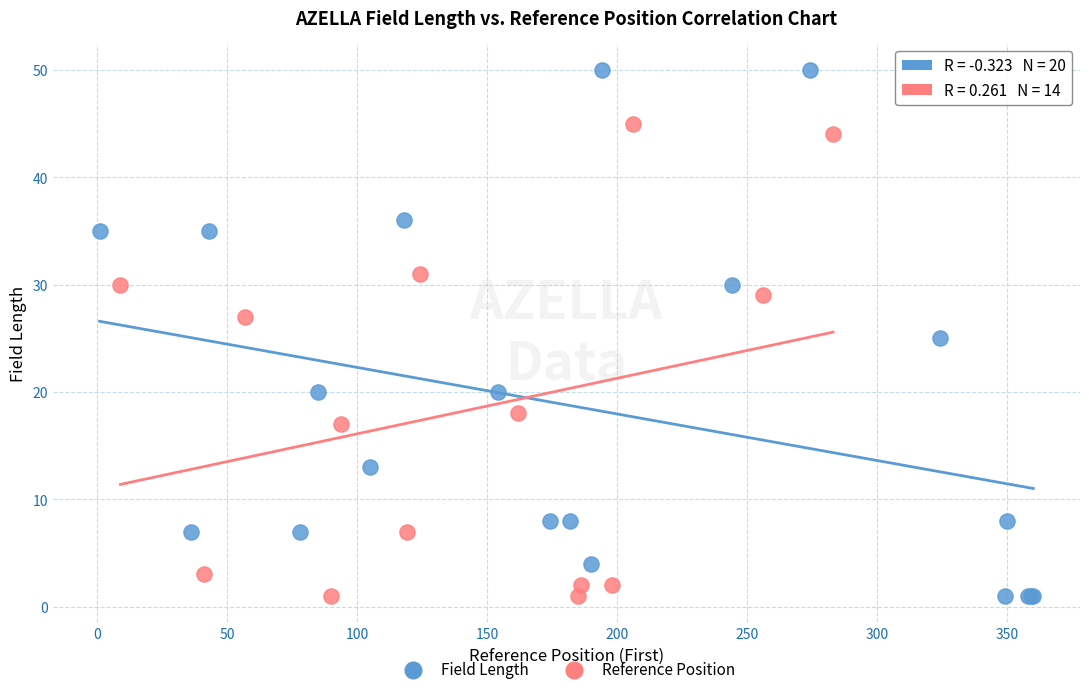

Which series has the largest Y range (max minus min)?

Field Length